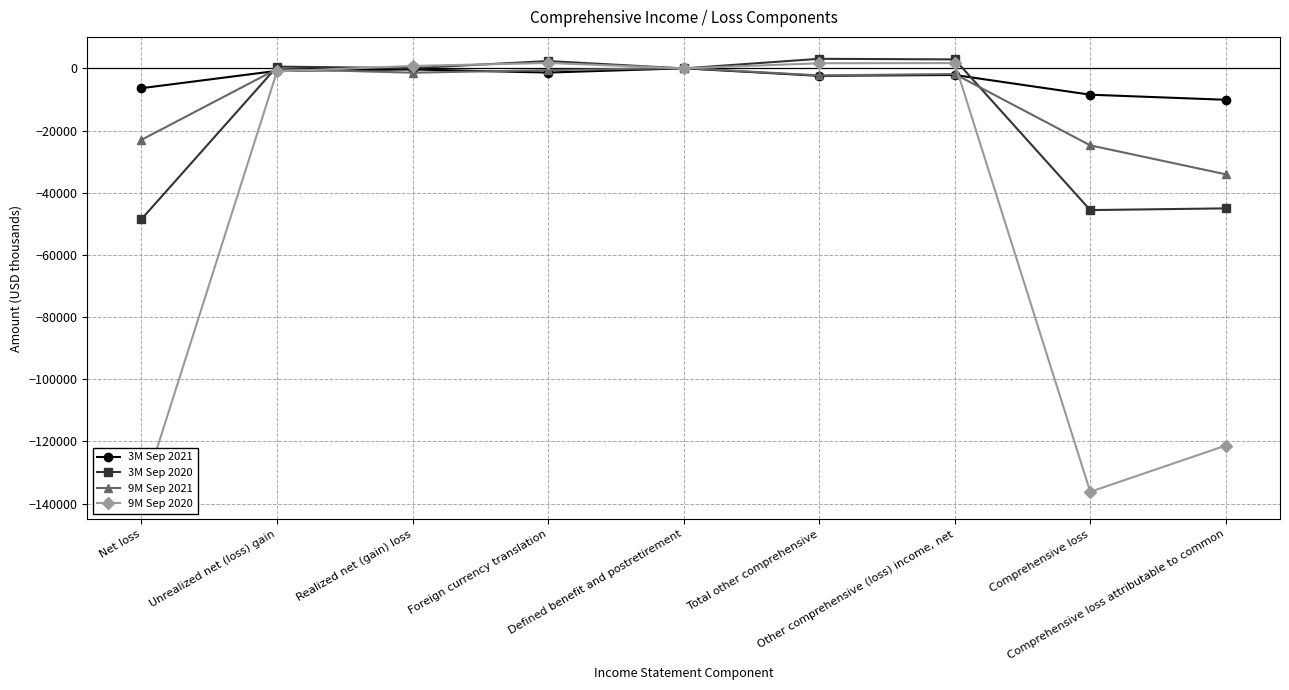

What is the spread (max minus min) of values at Unrealized net (loss) gain?

1526